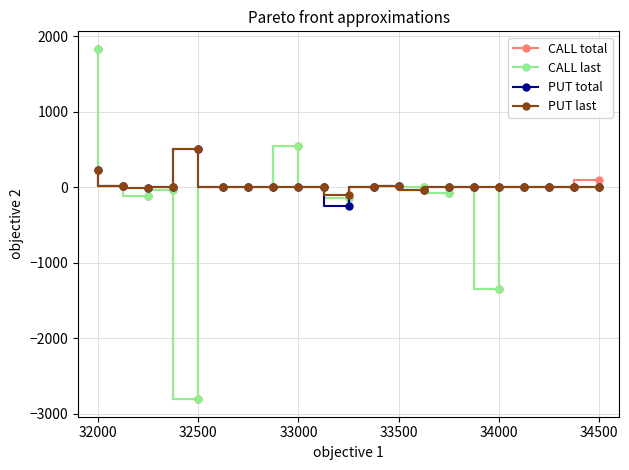

What is the maximum value shown in the chart?

1830